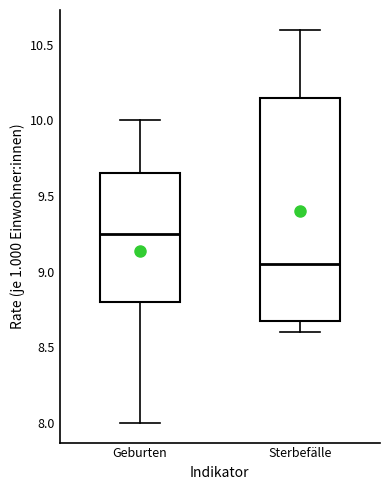

Reading left to right, transcribe this box plot: for each box, give where its median line is, the range the box spans, and where its two whiskers end, as read against the y-axis. The values are not printed on the chart, so give them approximately, as read against the axis.

Geburten: median 9.25, box 8.80 to 9.65, whiskers 8.00 to 10.00
Sterbefälle: median 9.05, box 8.70 to 10.15, whiskers 8.60 to 10.60